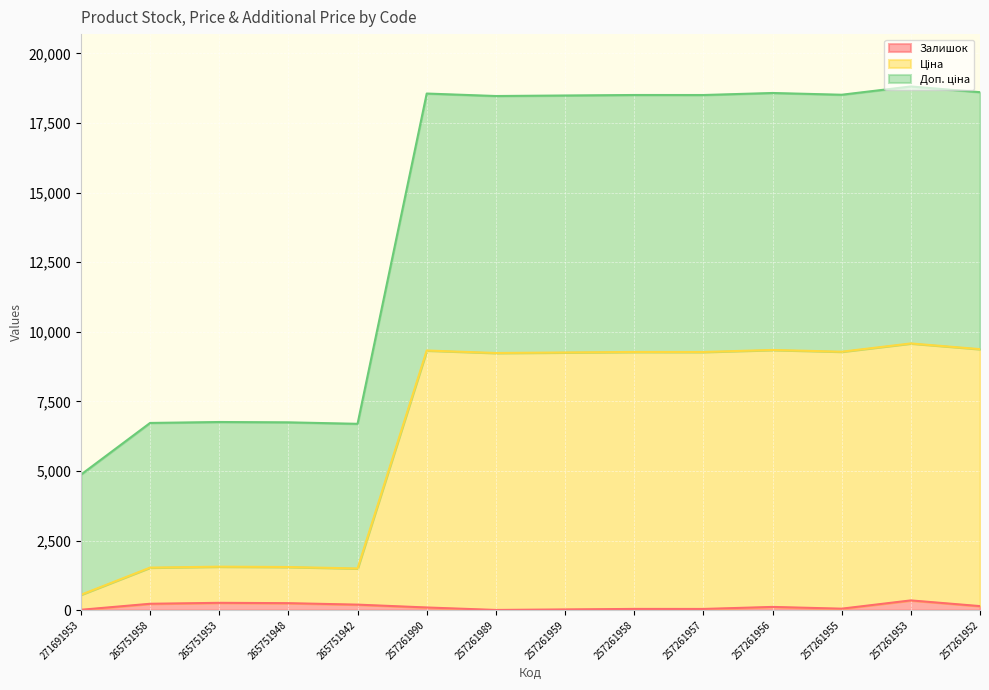

True or false: Доп. ціна has more than 1 points higher than both neighbors.

True